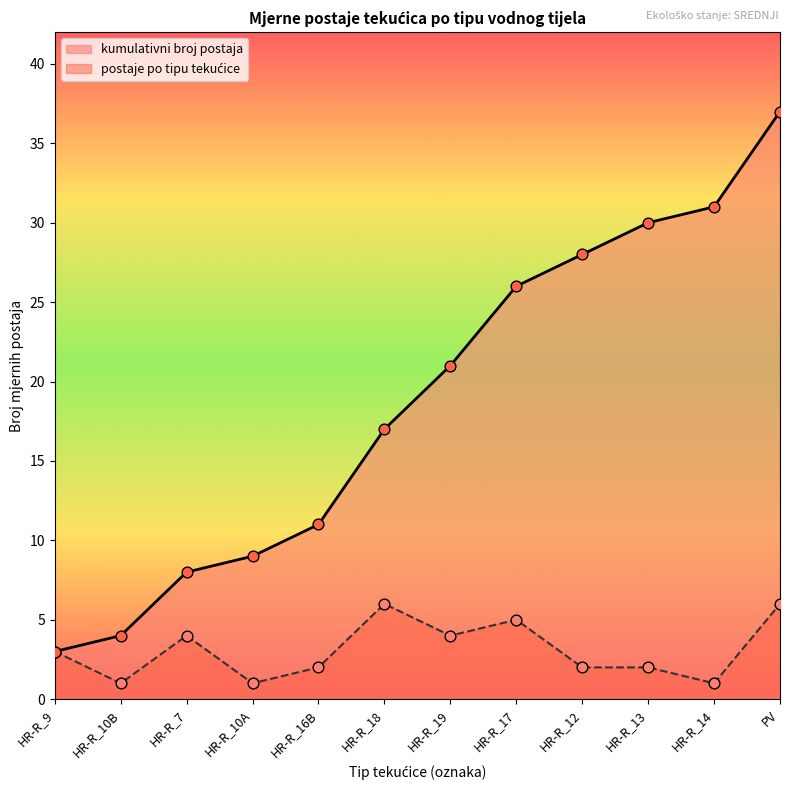

Which series contains the lowest Y value?

postaje po tipu